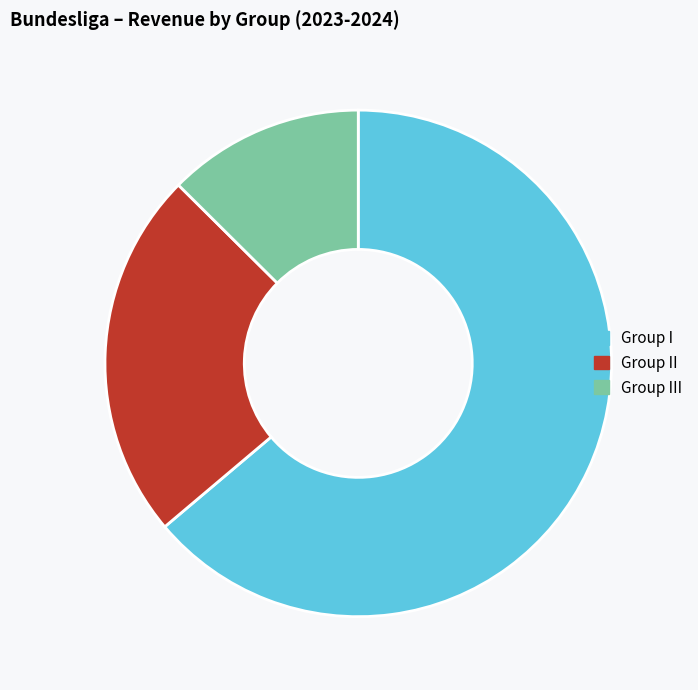

How many segments does this pie chart have?

3